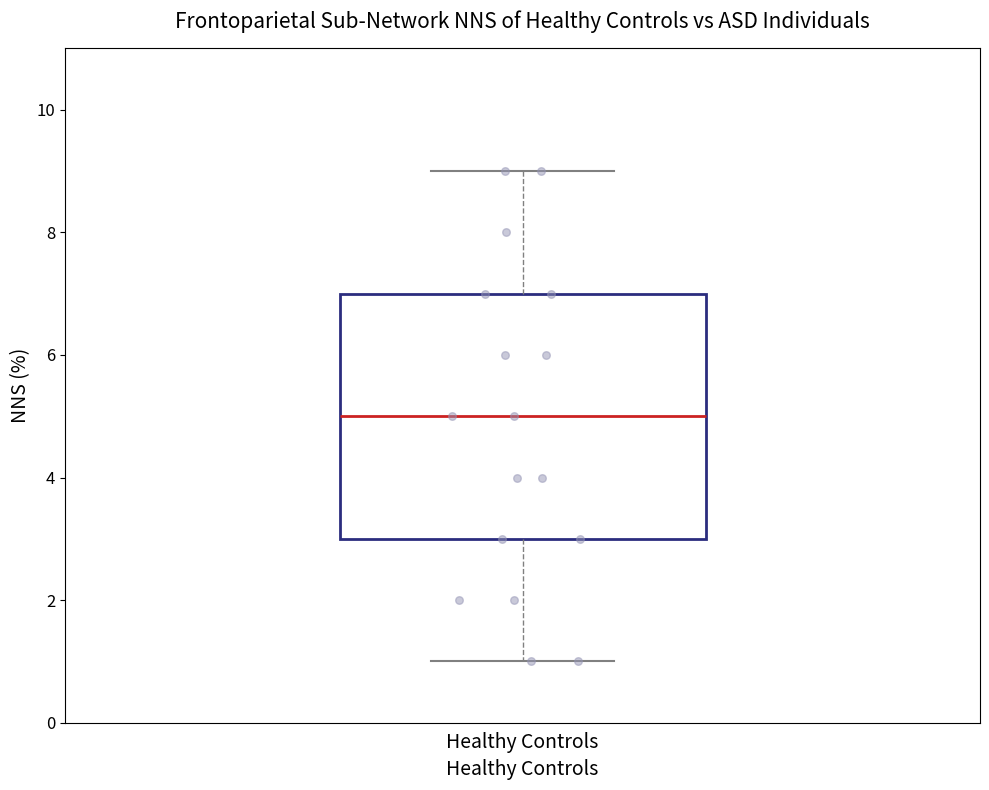

Where is the lower edge of the box for Healthy Controls on the y-axis? The values are not printed on the chart, so give them approximately, as read against the axis.

3